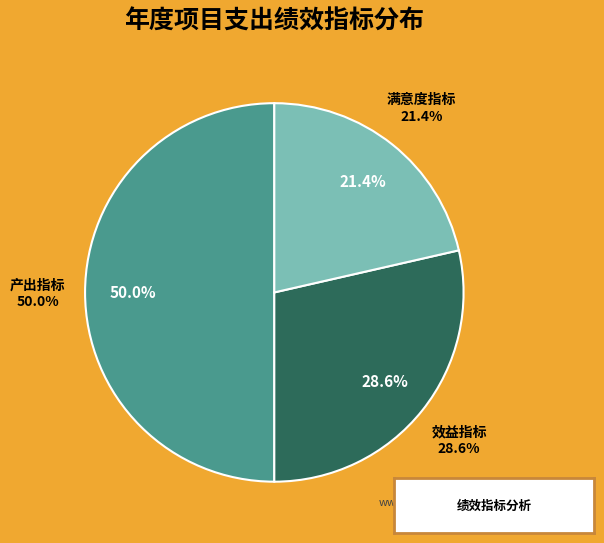

To the nearest percent, what is the average slice percentage?

33%